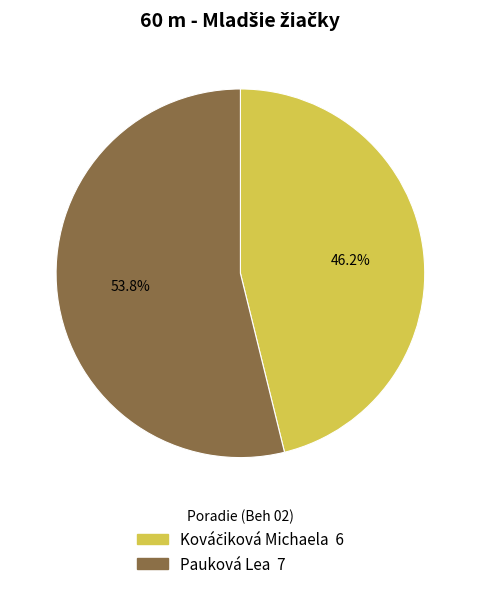

What is the largest slice in the pie chart?

Pauková Lea